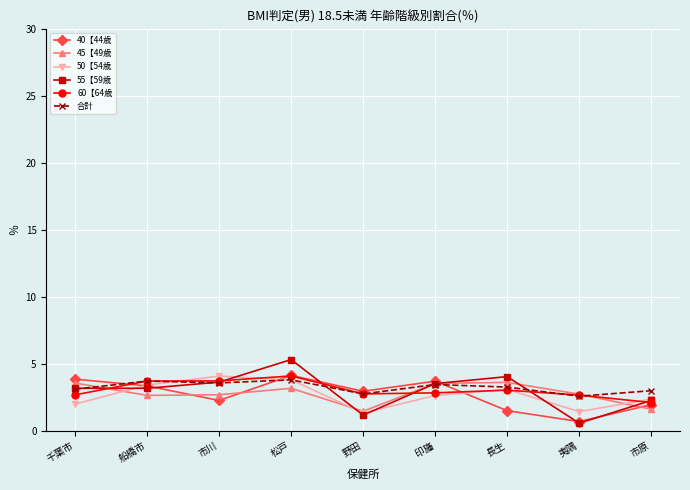

What is the total value across all series at 印旛?

19.7